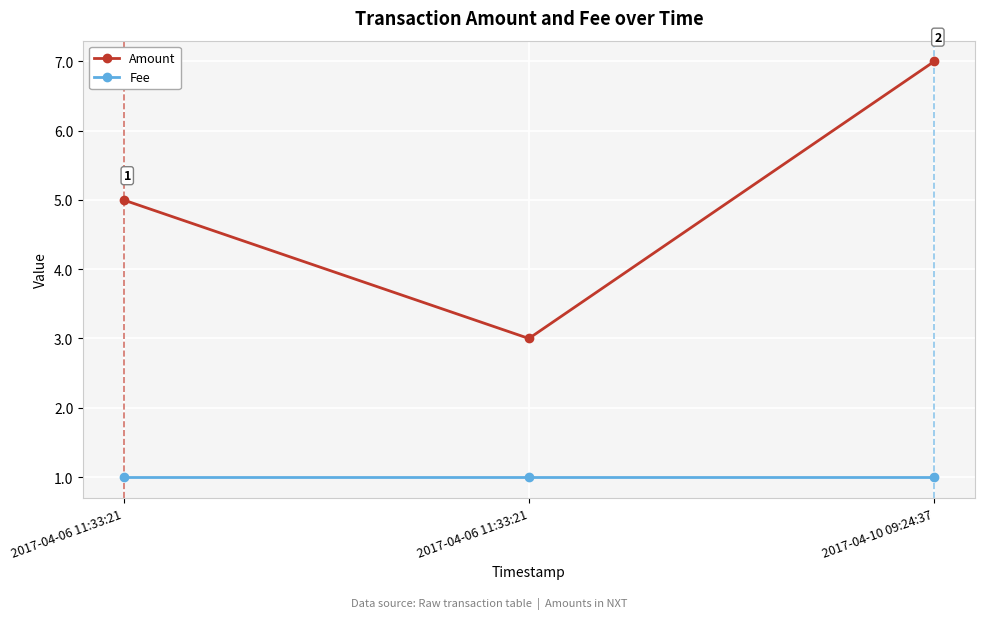

What is the difference between the second highest and minimum values in the Amount series?

2